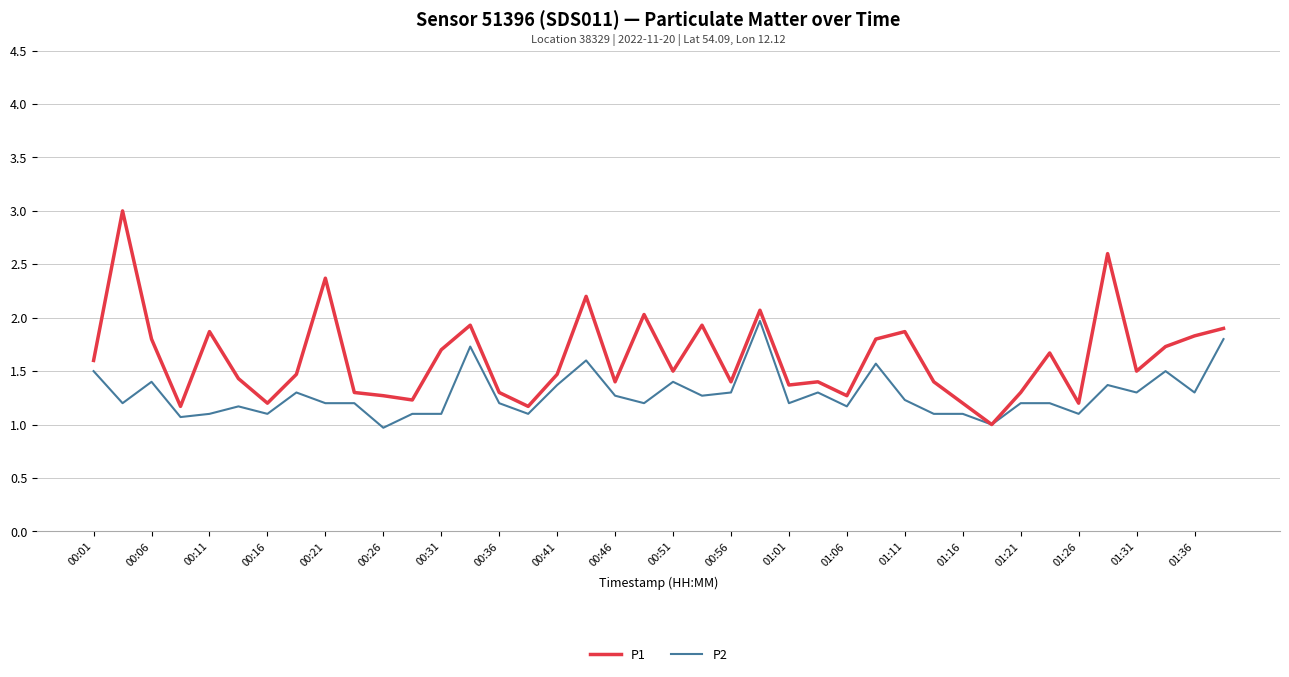

What are all the series names shown in the legend?

P1, P2